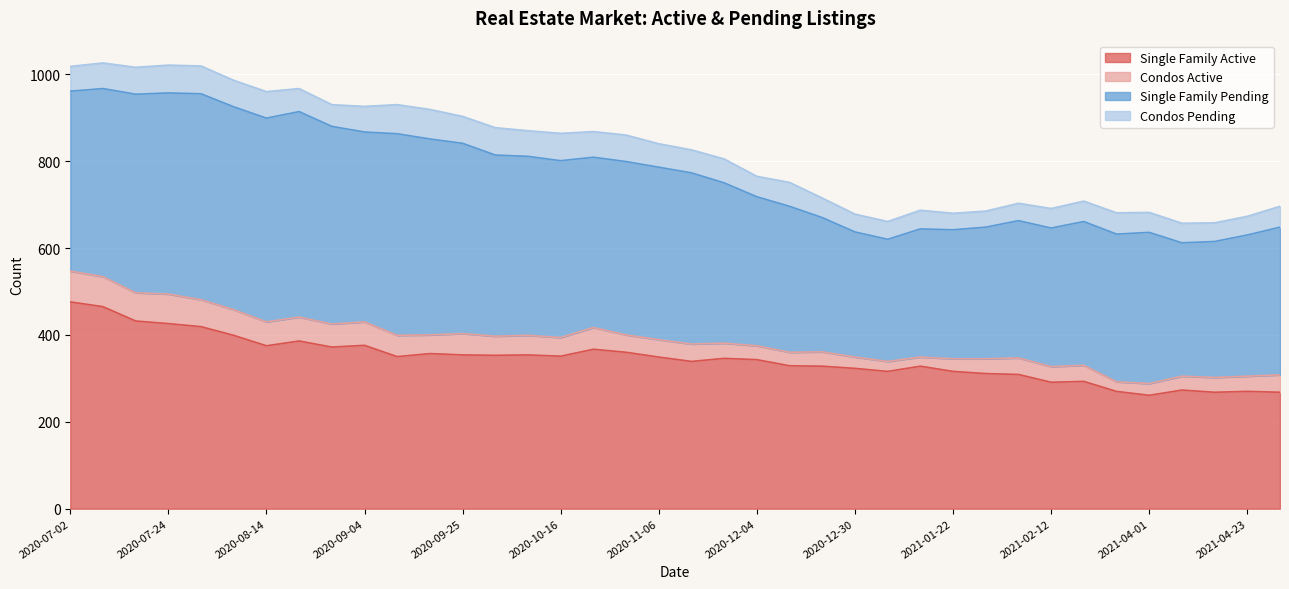

True or false: Condos Pending and Single Family Active cross at least once.

False